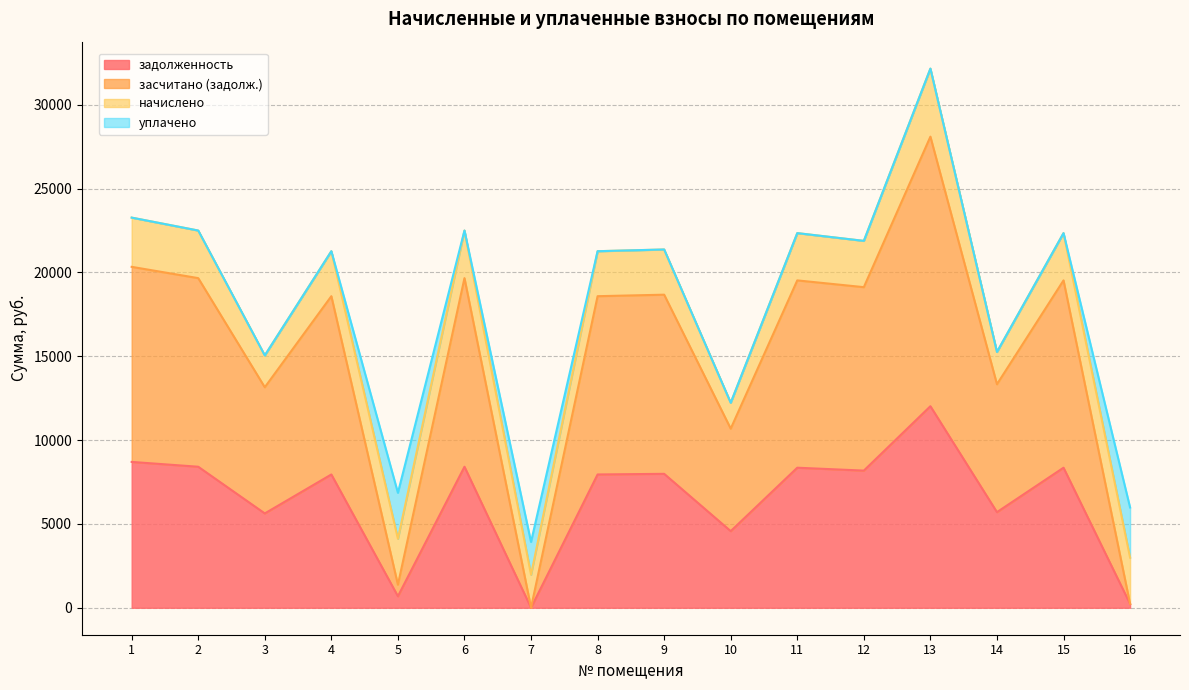

How many lines are shown in the chart?

4